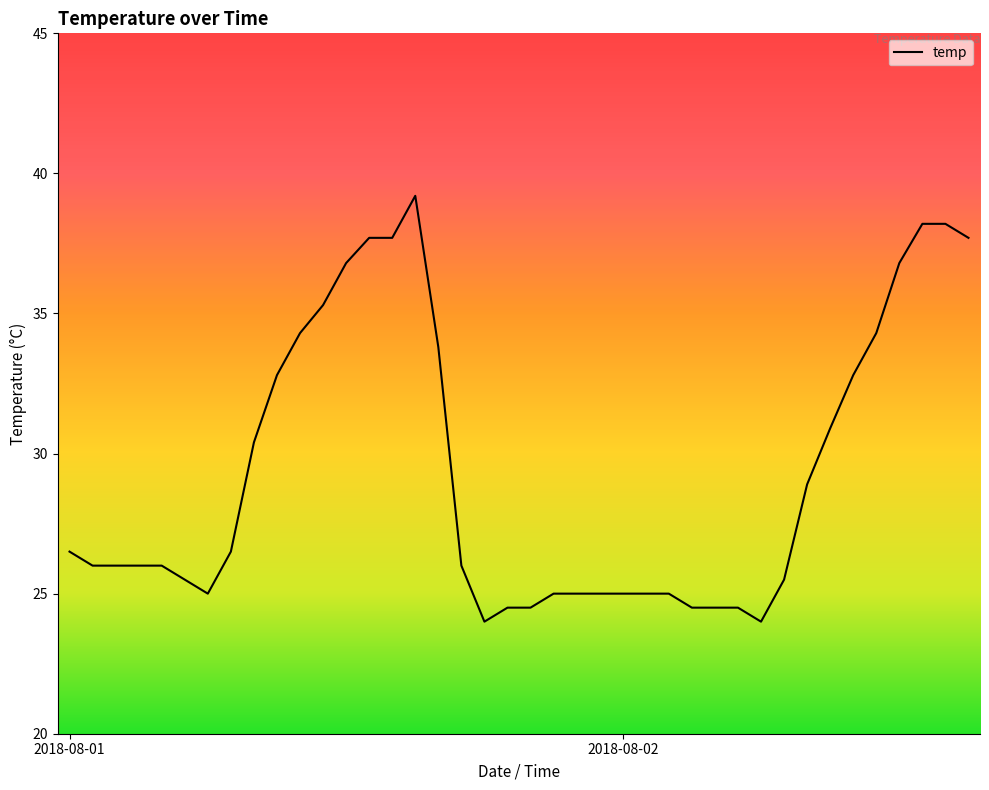

What is the greatest value displayed?

39.2